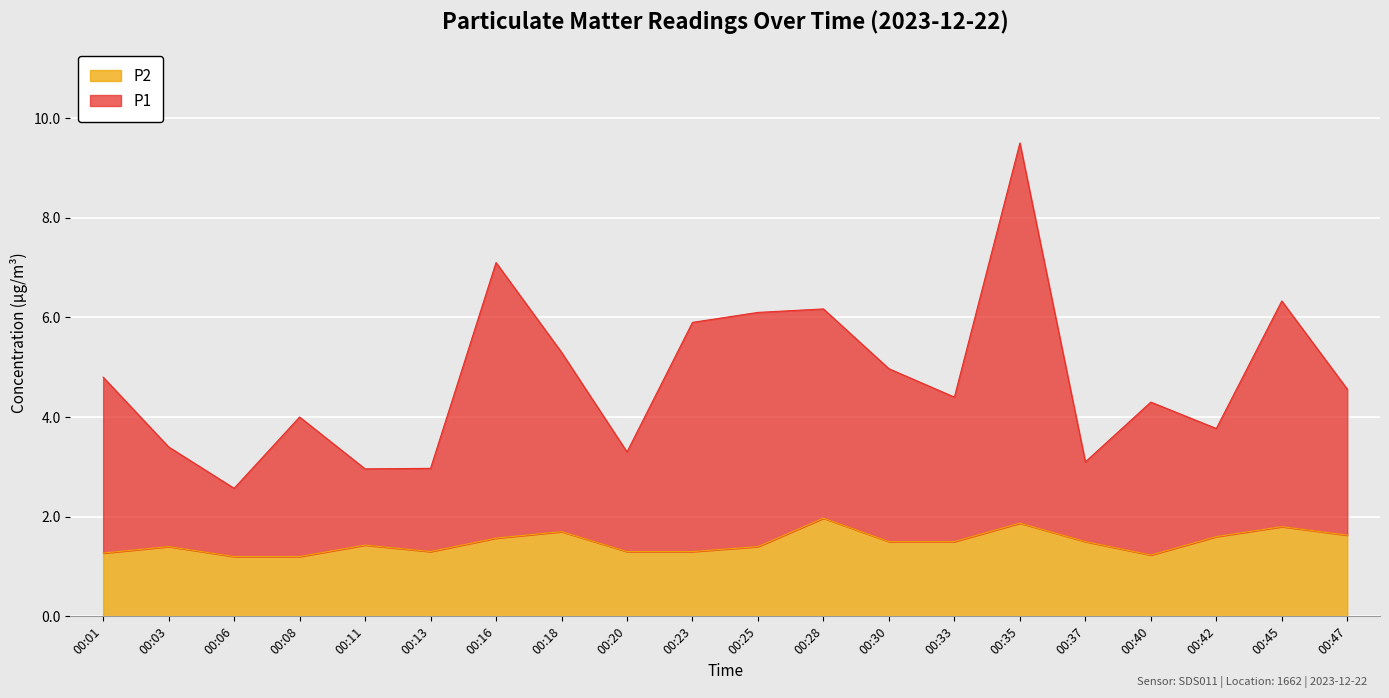

What is the lowest value of the P1 series?

2.6